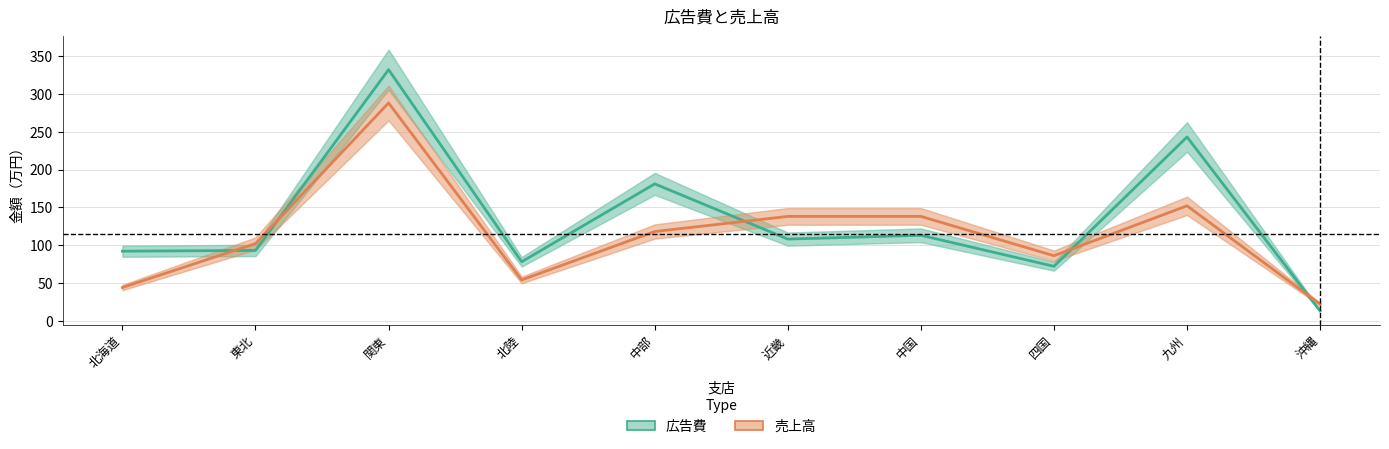

At which category does 売上高 reach its first local valley?

北陸